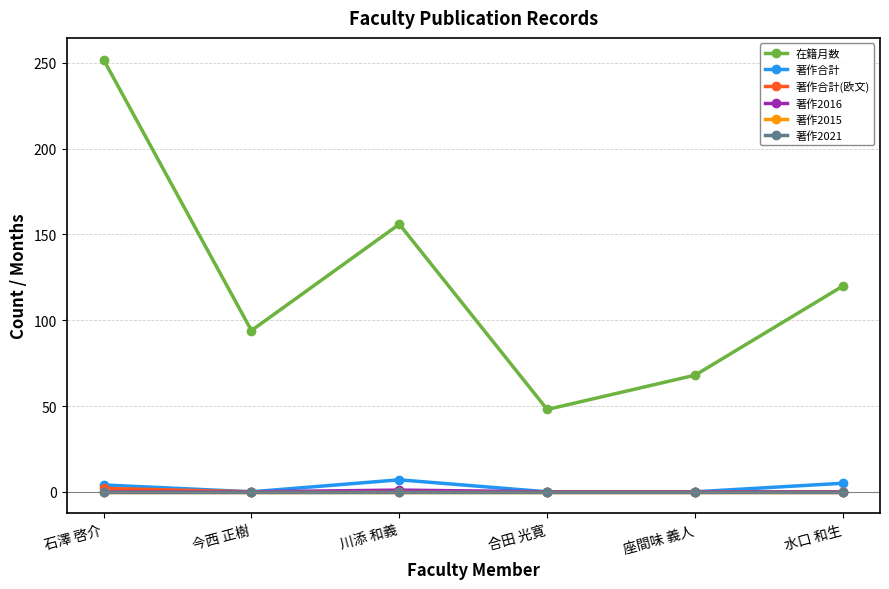

Is this an area chart (filled region under the line)?

No